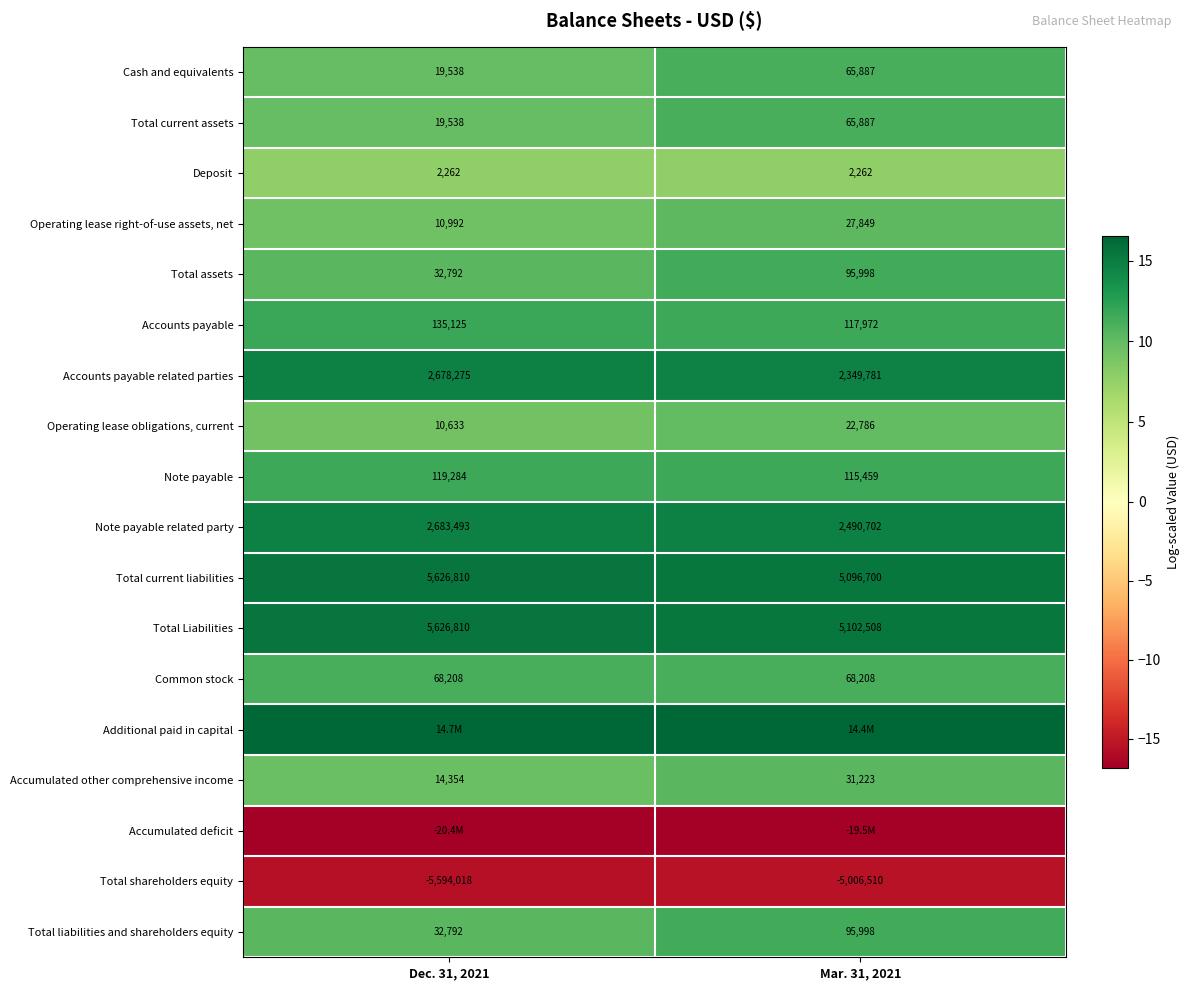

Is the value of Operating lease right-of-use assets, net at Dec. 31, 2021 greater than the value of Total assets at Dec. 31, 2021?

No